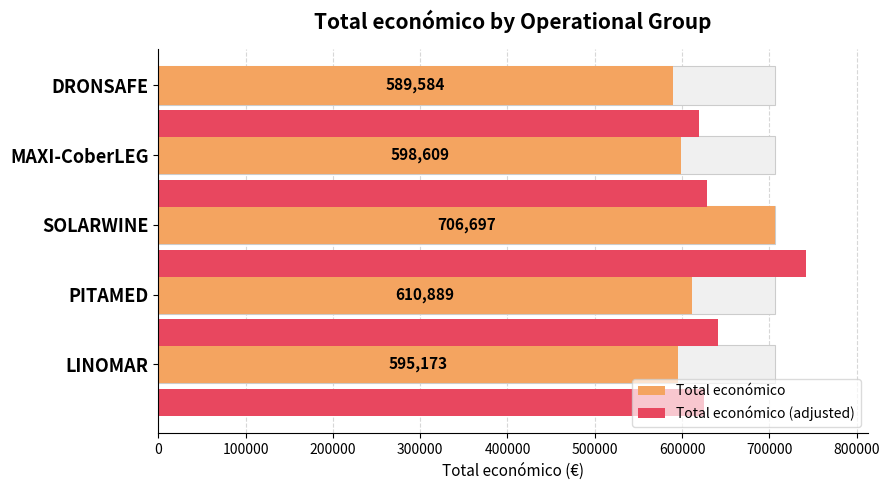

Is it true that Total económico (adjusted) equals 995214.4 at LINOMAR?

False